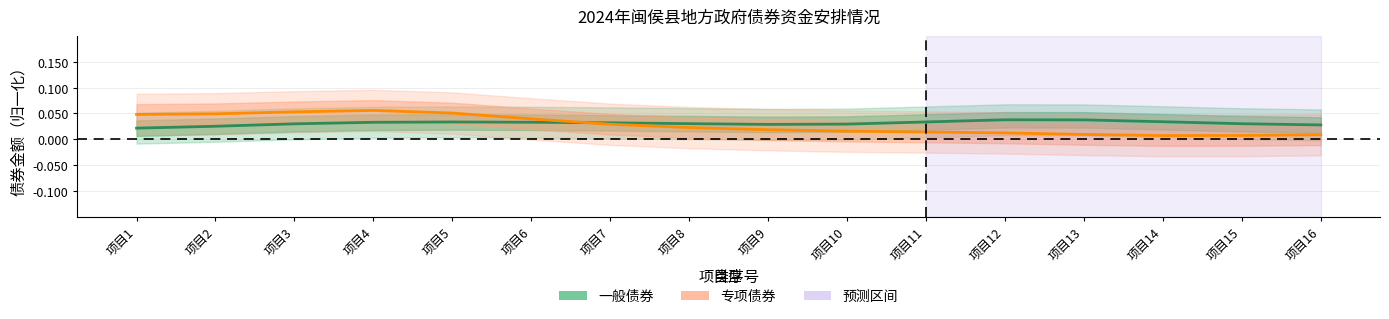

Which series changed the most between 项目6 and 项目12?

专项债券